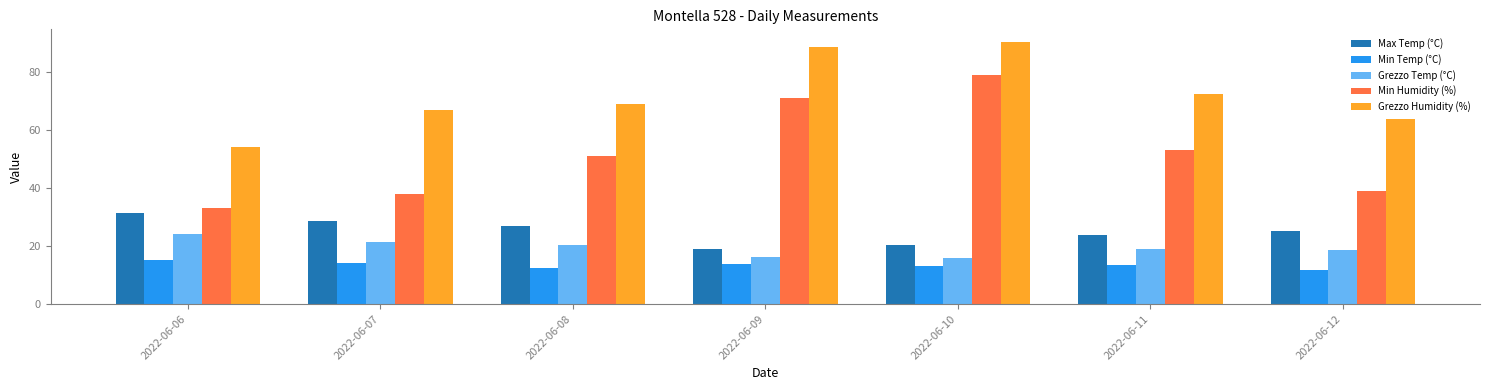

What is the maximum value shown in the chart?

90.2